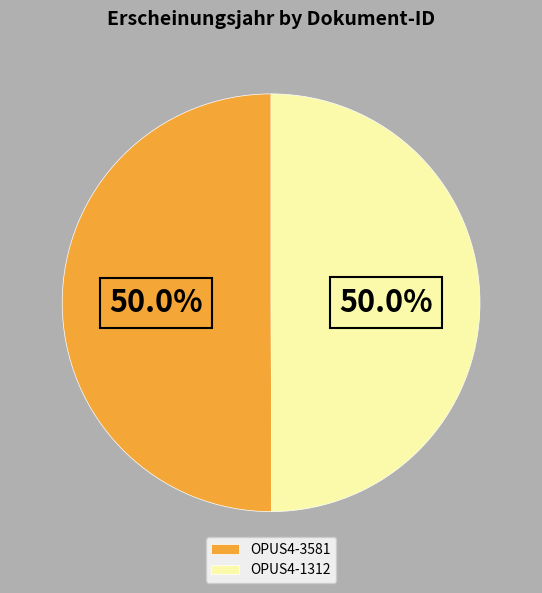

How many slices are in this pie chart?

2